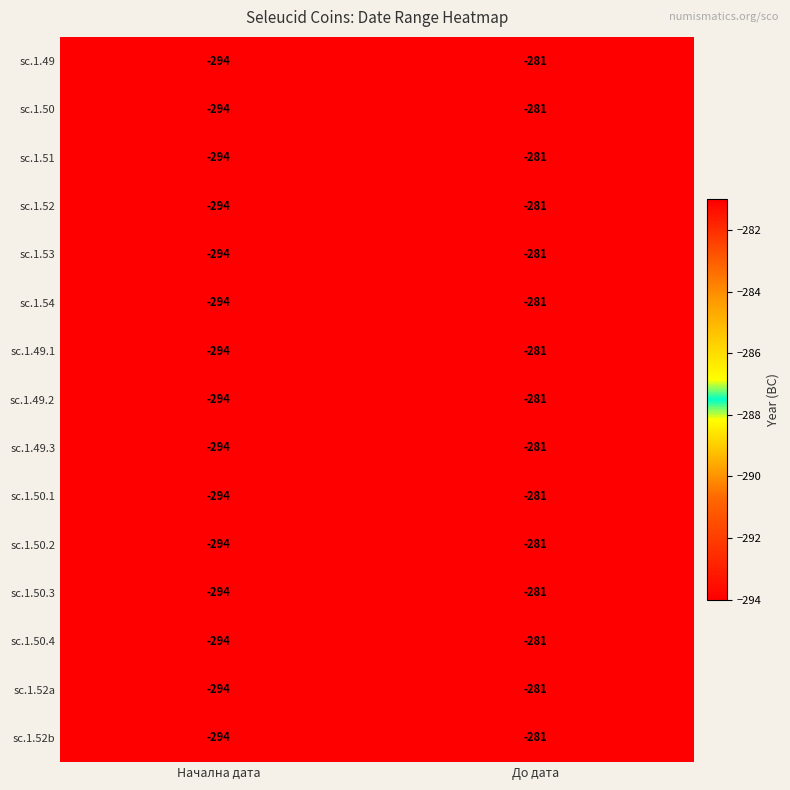

Rank the categories by sc.1.49.1 value from highest to lowest.

До дата, Начална дата